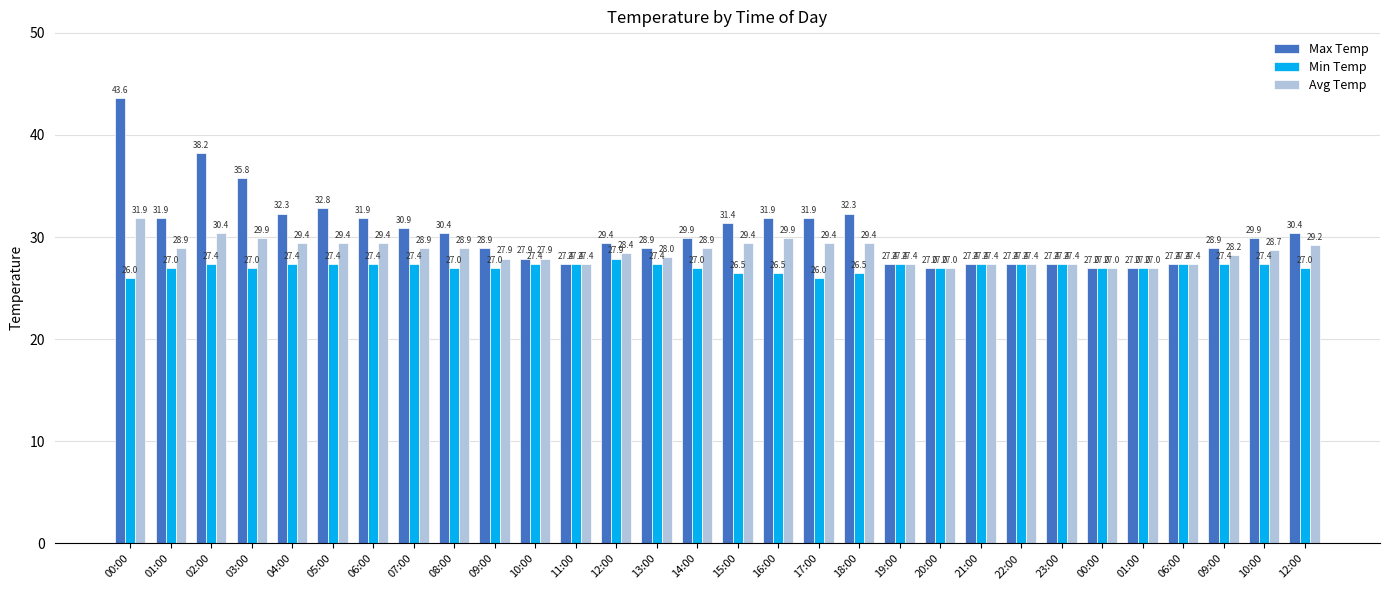

Does the chart contain stacked bars?

No